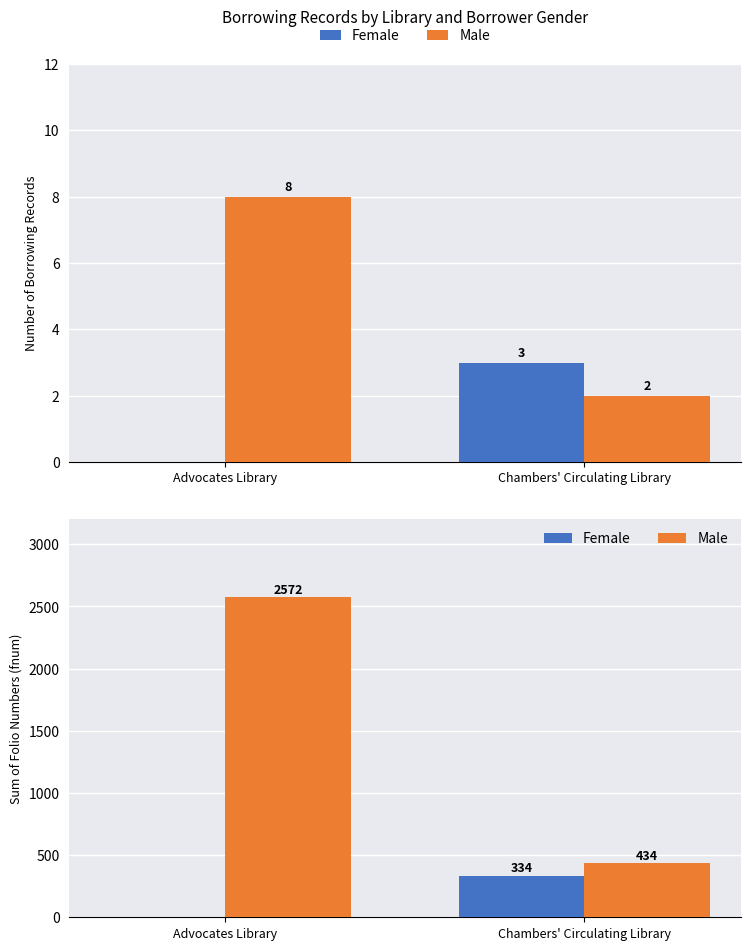

What is the sum of all Male values?

3006